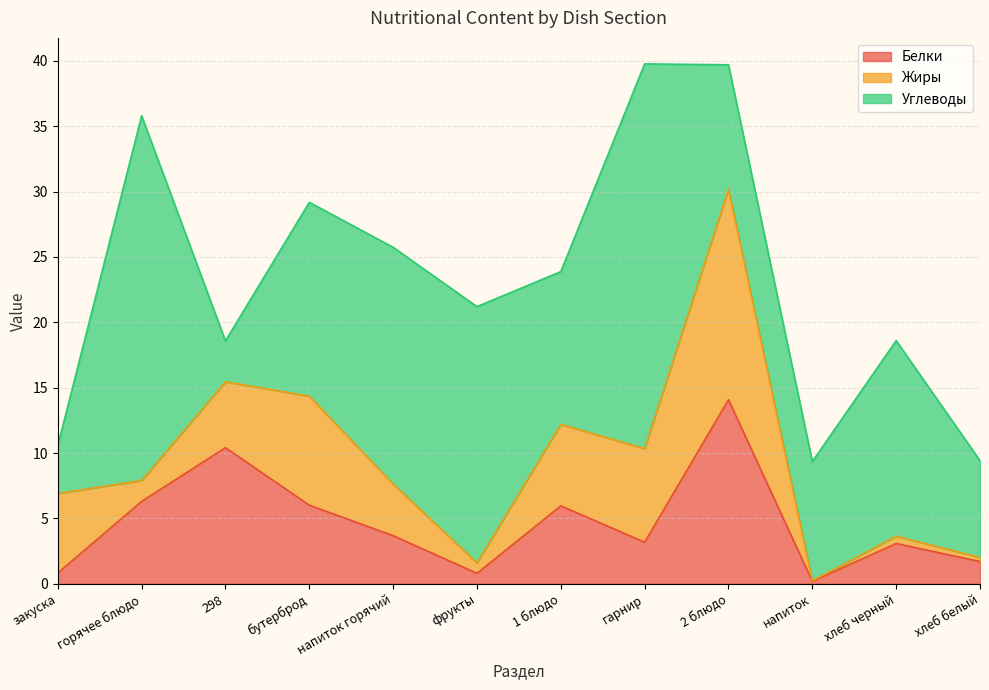

Which series has the largest total across all categories?

Углеводы